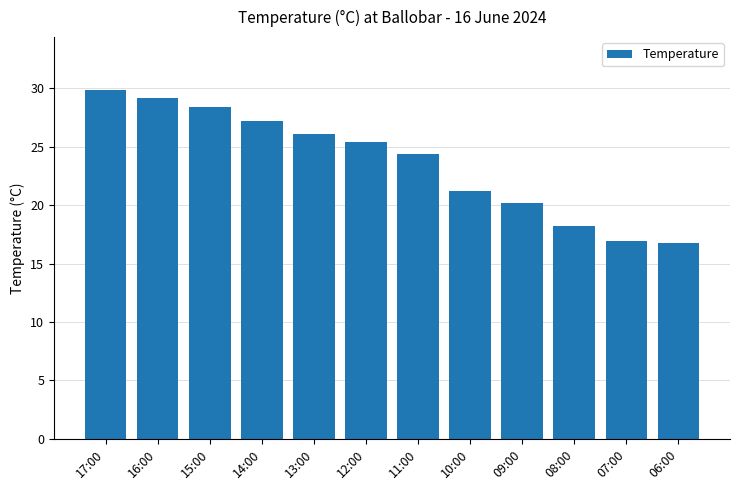

True or false: the data shows 26.1 at 13:00.

True